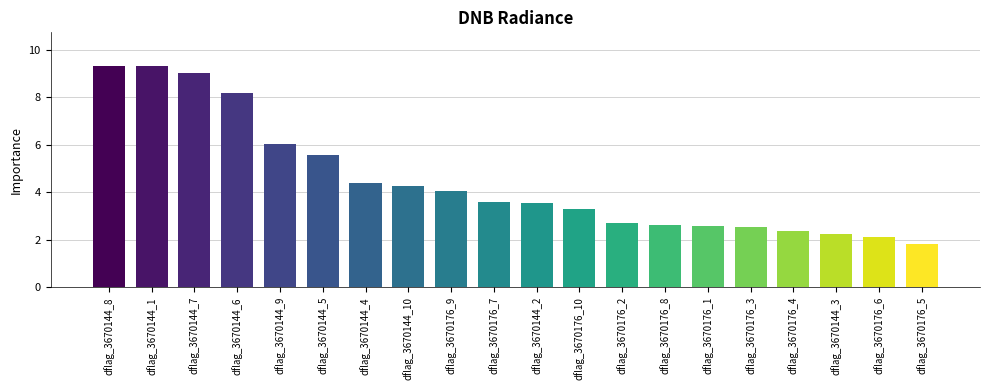

What is the difference between the values at dflag_3670176_2 and dflag_3670144_9?

3.3